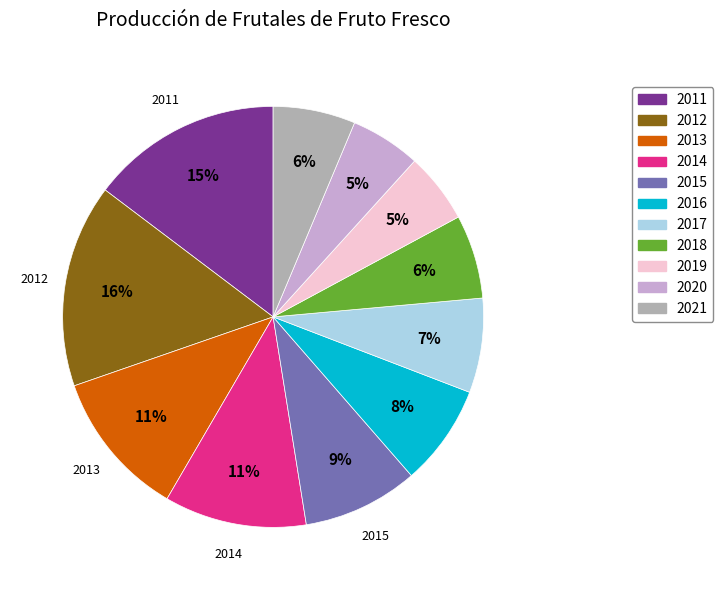

Which has a higher value, 2020 or 2021?

2021